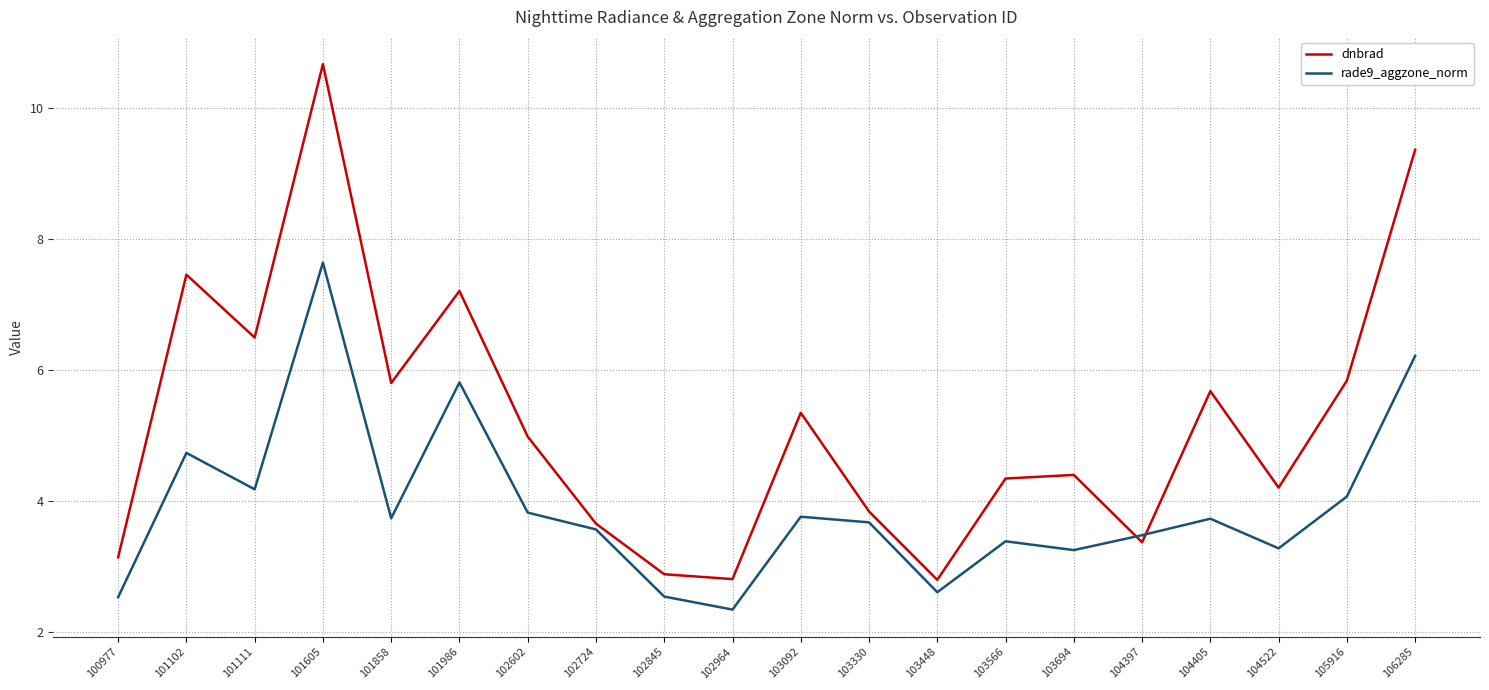

Rank the series at 104522 from highest to lowest value.

dnbrad, rade9_aggzone_norm